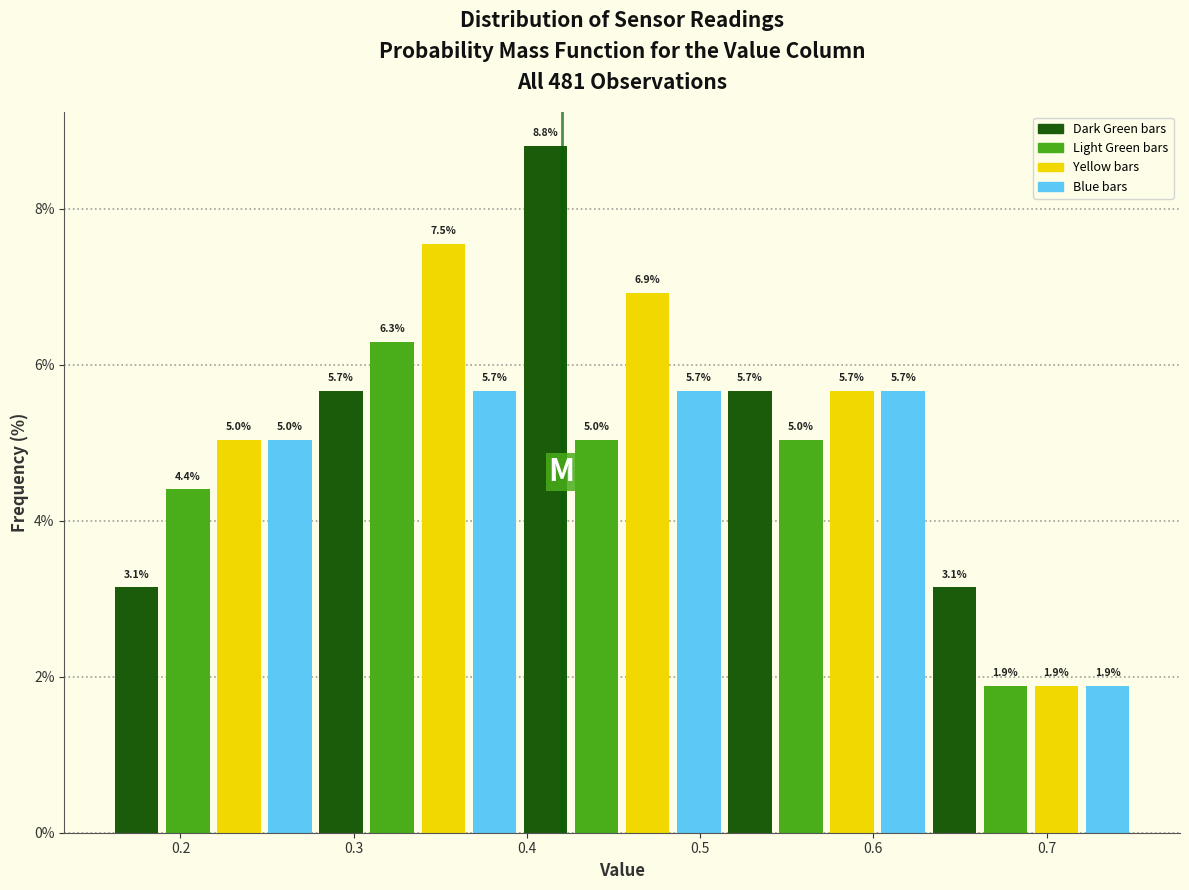

Around what value on the x-axis is the tallest bar? Give the approximate position of its centre, as read against the axis.

0.41